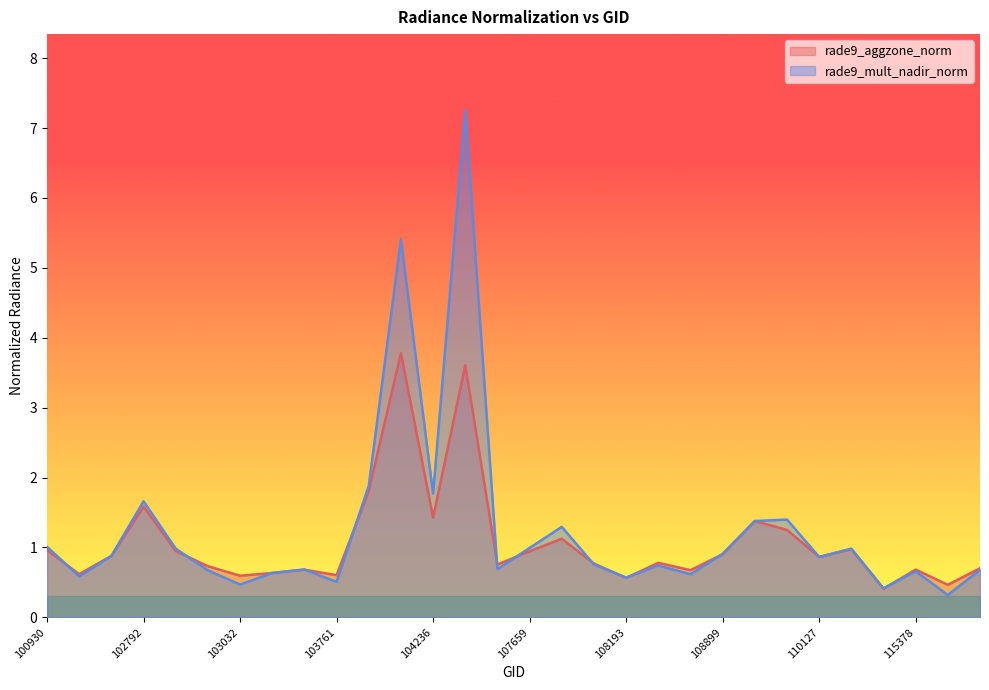

How many lines are shown in the chart?

2